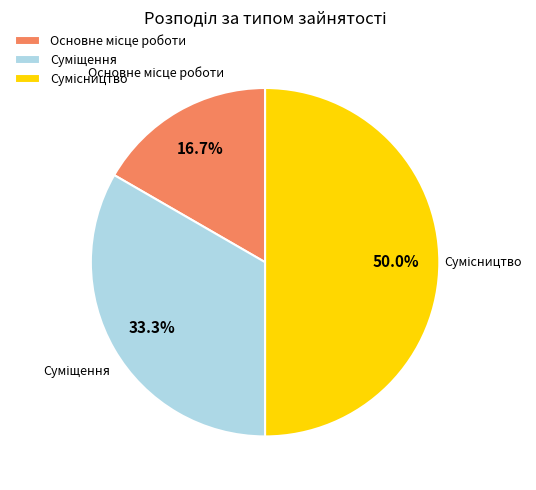

What is the total percentage of Основне місце роботи and Суміщення?

50.0%